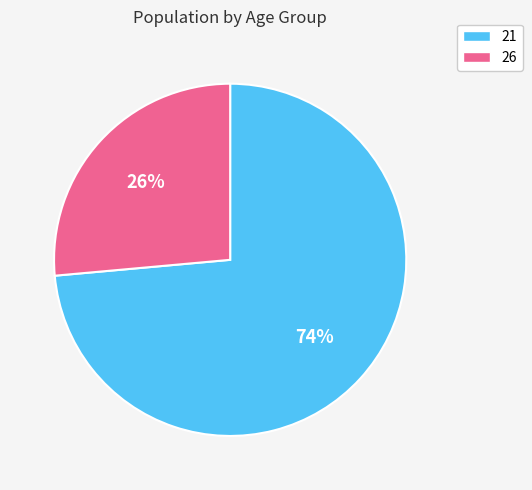

What is the ratio of the value at 21 to the value at 26?

2.8